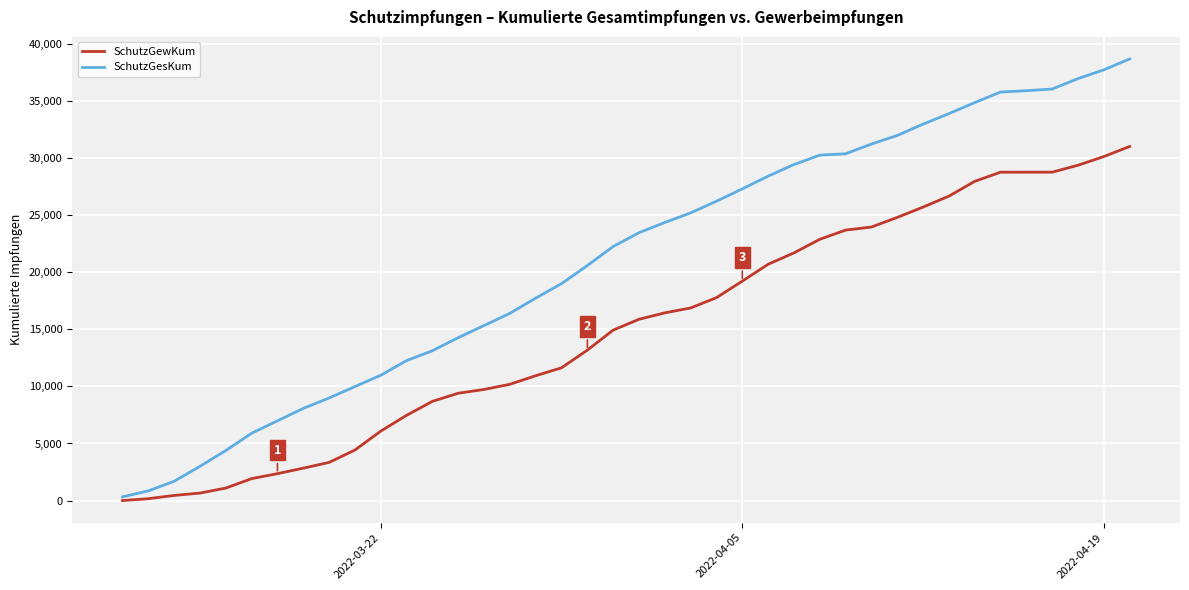

Which series has the largest range (max minus min)?

SchutzGesKum